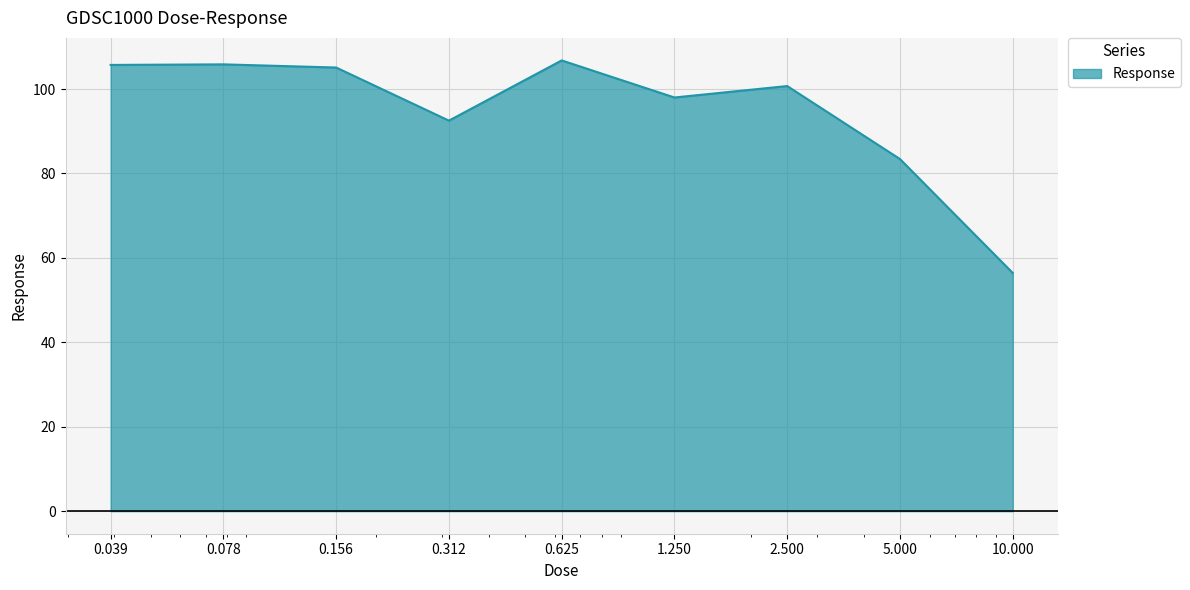

What is the greatest value displayed?

106.8